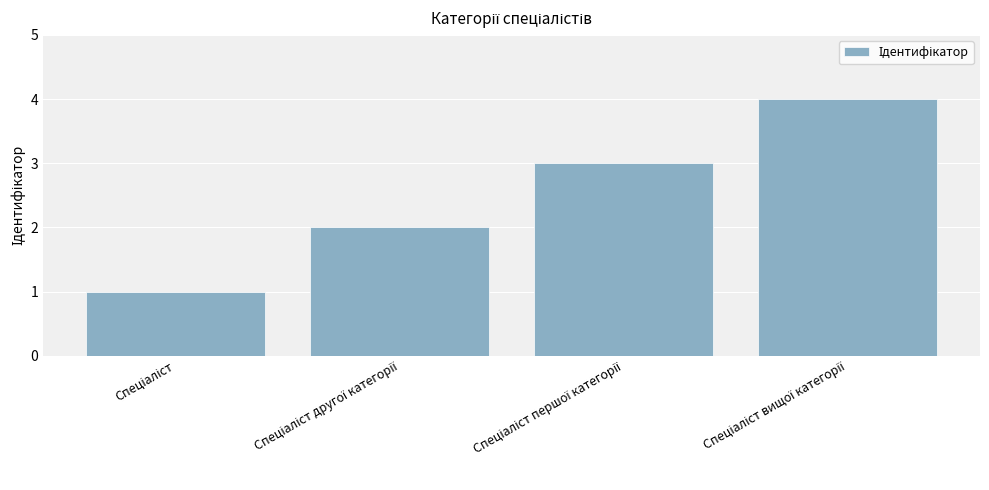

What is the maximum value shown in the chart?

4